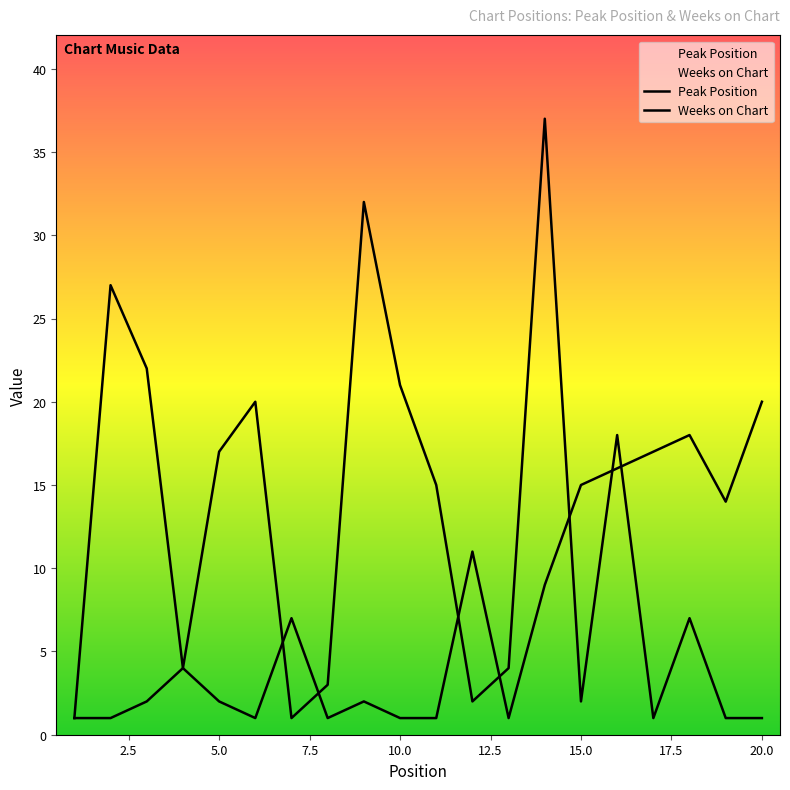

Which series has the largest total across all categories?

Weeks on Chart